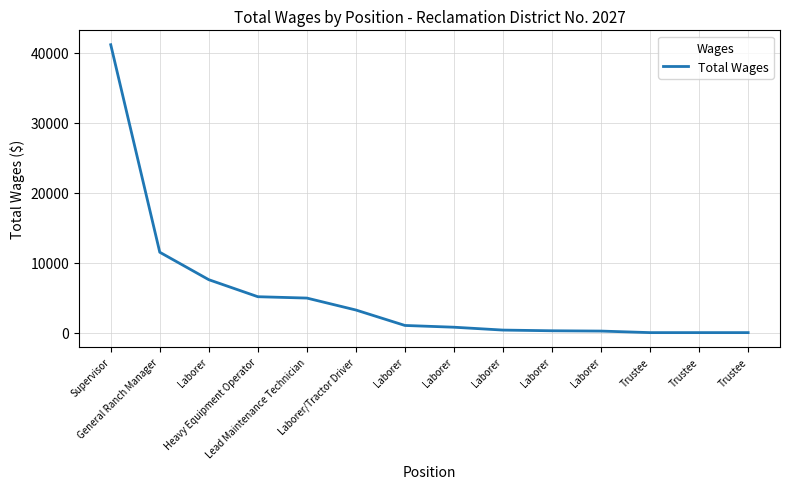

Reading left to right, list all the values displayed in this chart.

41115	11480	7558	5128	4934	3229	1023	772	363	264	221	0	0	0